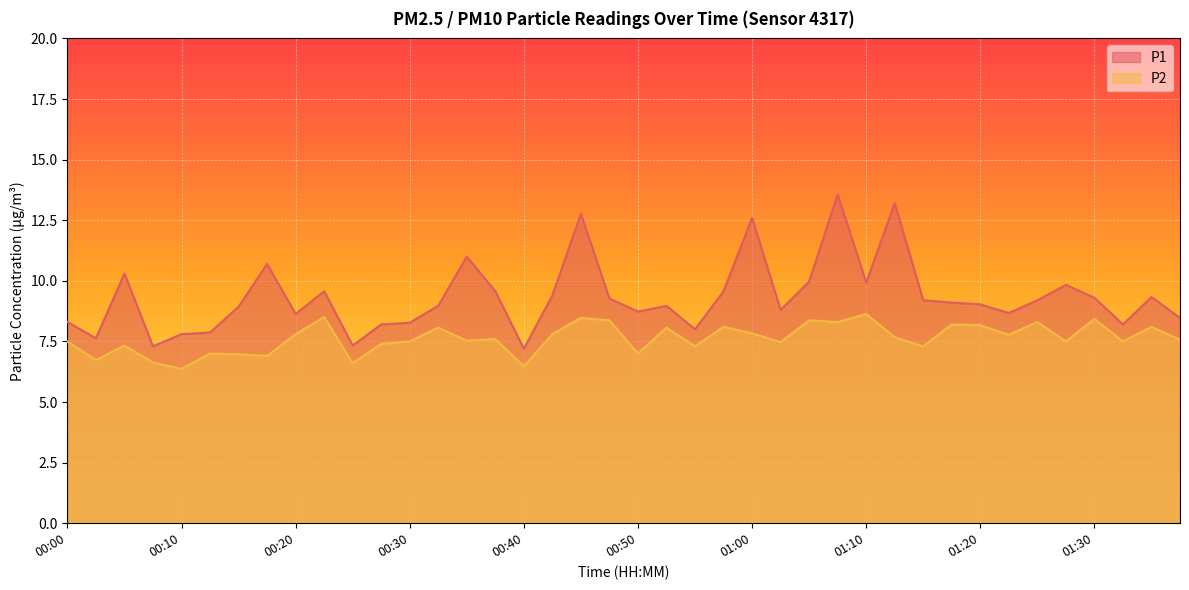

Which series has the largest range (max minus min)?

P1